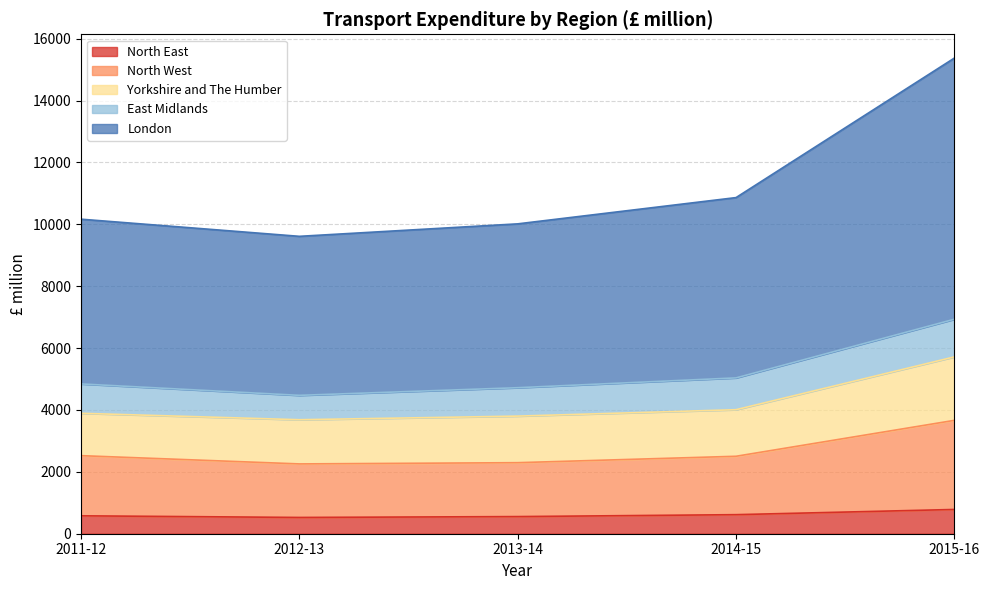

How many interior local valleys does the North East series have?

1